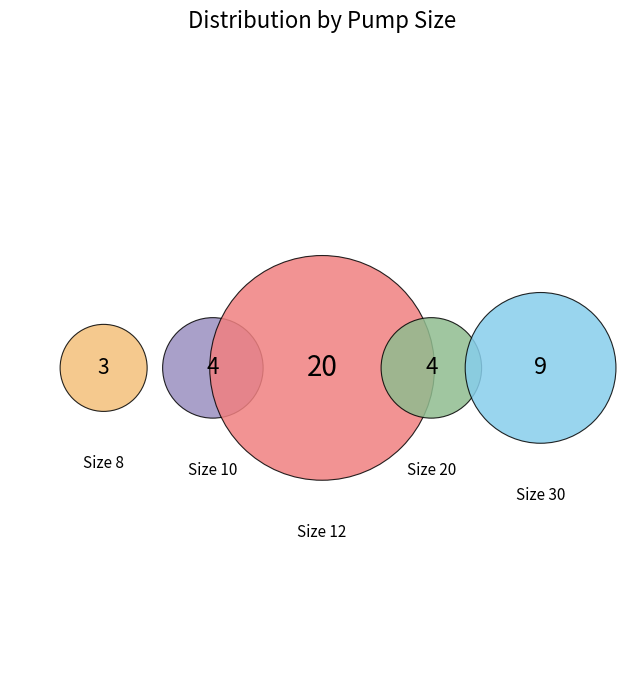

Rank the categories by value from lowest to highest.

size_8, size_10, size_20, size_30, size_12